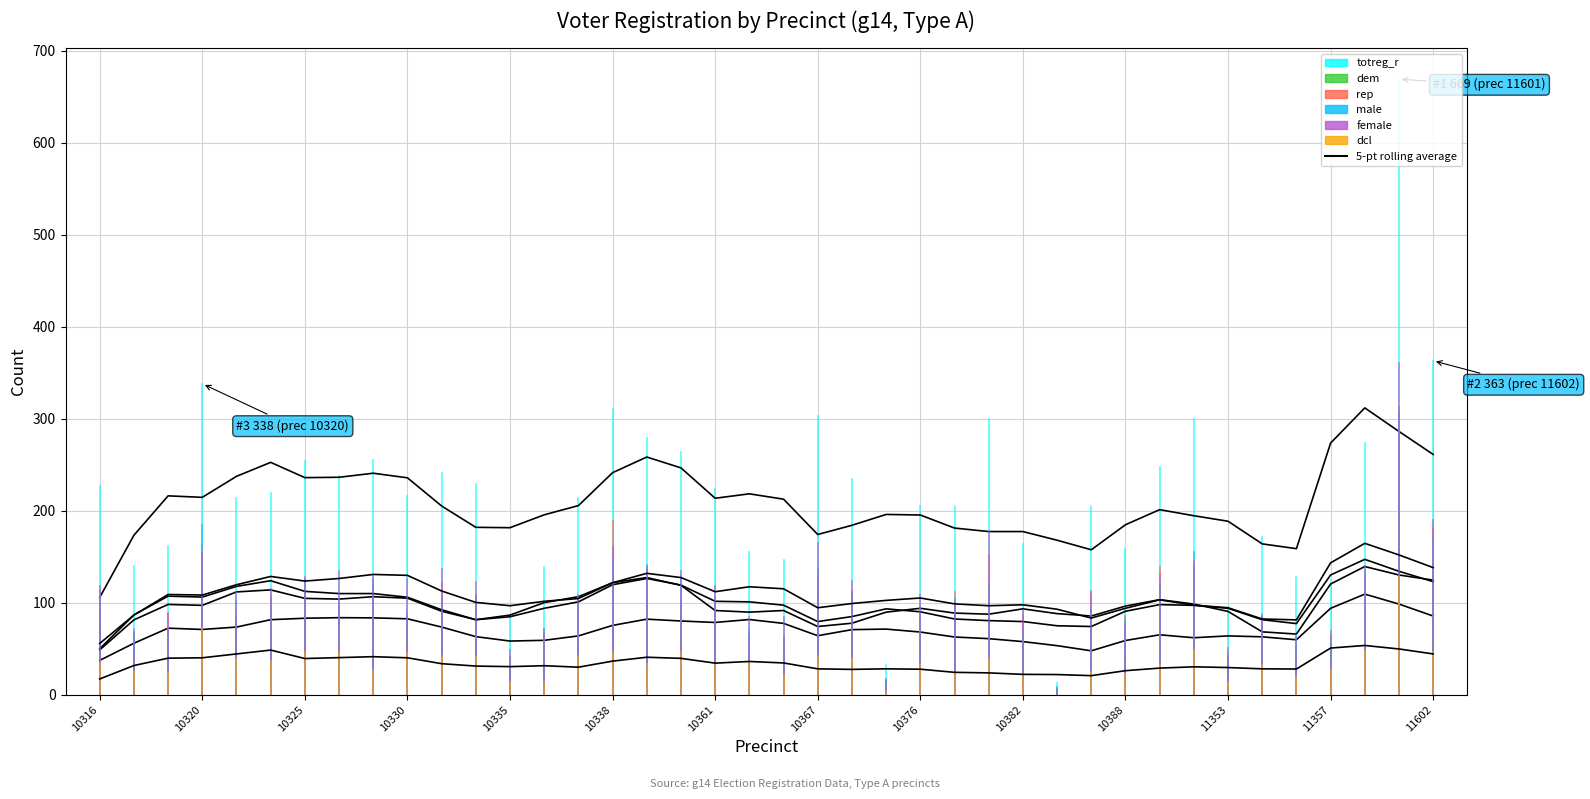

Which category has the lowest value across all series?

10316